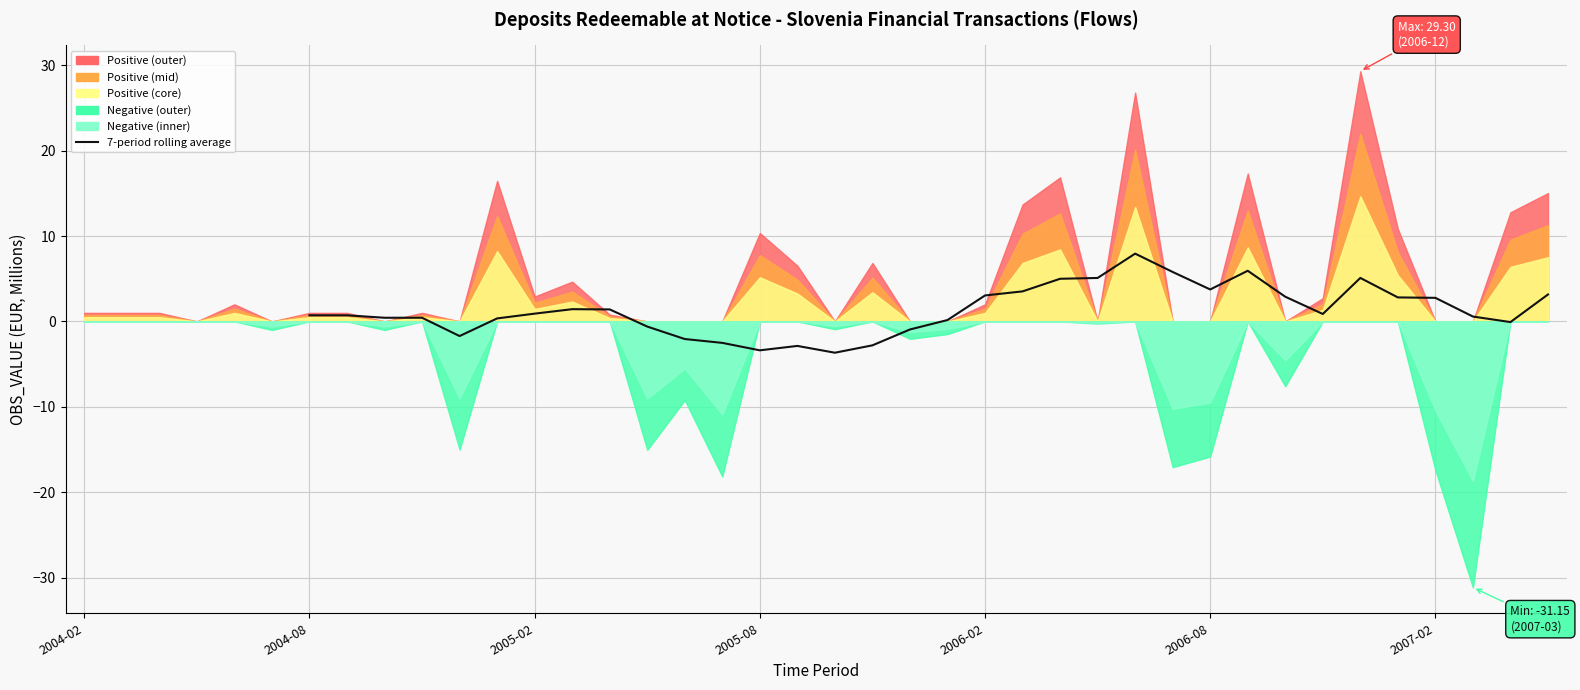

True or false: the data shows 2.9 at 32.

True